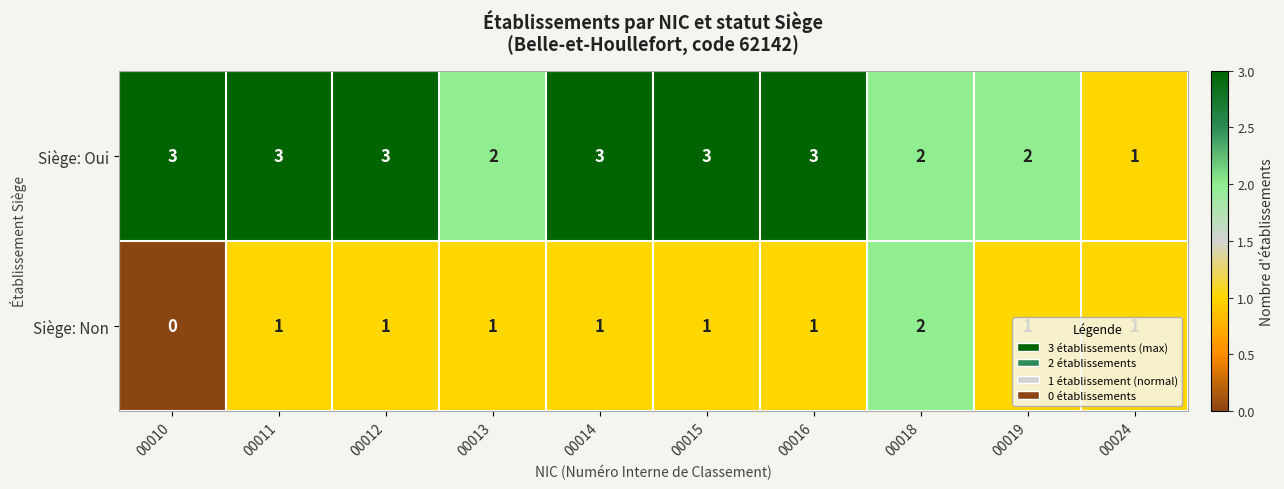

Rank the series by their average value, from highest to lowest.

Siège: Oui, Siège: Non